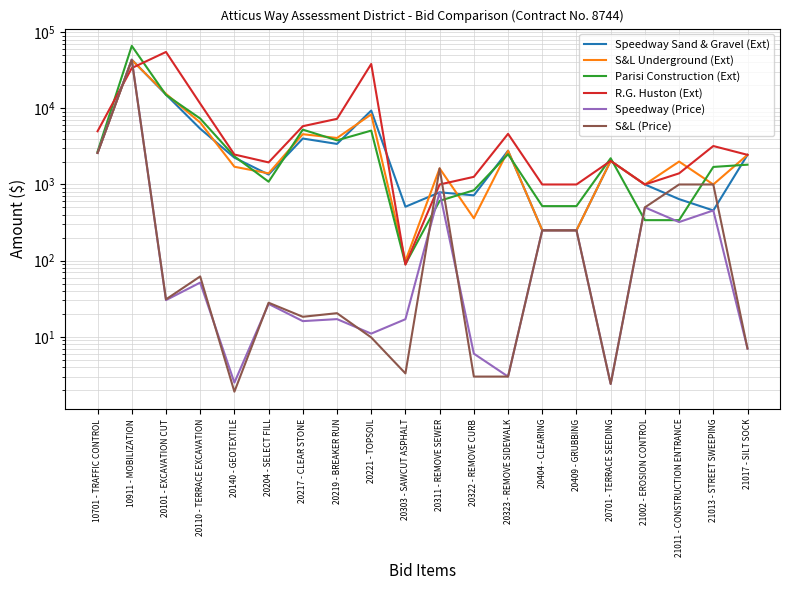

Reading left to right, what are all the values shown in this chart?

Speedway Sand & Gravel (Ext): 10701 - TRAFFIC CONTROL=2600.0	10911 - MOBILIZATION=43535.6	20101 - EXCAVATION CUT=15150.0	20110 - TERRACE EXCAVATION=5402.2	20140 - GEOTEXTILE=2250.0	20204 - SELECT FILL=1350.0	20217 - CLEAR STONE=4012.5	20219 - BREAKER RUN=3410.0	20221 - TOPSOIL=9350.0	20303 - SAWCUT ASPHALT=510.0	20311 - REMOVE SEWER=789.0	20322 - REMOVE CURB=720.0	20323 - REMOVE SIDEWALK=2775.0	20404 - CLEARING=250.0	20409 - GRUBBING=250.0	20701 - TERRACE SEEDING=2040.0	21002 - EROSION CONTROL=1000.0	21011 - CONSTRUCTION ENTRANCE=642.0	21013 - STREET SWEEPING=456.0	21017 - SILT SOCK=2450.0
S&L Underground (Ext): 10701 - TRAFFIC CONTROL=2600.0	10911 - MOBILIZATION=43178.0	20101 - EXCAVATION CUT=15500.0	20110 - TERRACE EXCAVATION=6510.0	20140 - GEOTEXTILE=1710.0	20204 - SELECT FILL=1400.0	20217 - CLEAR STONE=4575.0	20219 - BREAKER RUN=4080.0	20221 - TOPSOIL=8330.0	20303 - SAWCUT ASPHALT=99.0	20311 - REMOVE SEWER=1626.0	20322 - REMOVE CURB=360.0	20323 - REMOVE SIDEWALK=2775.0	20404 - CLEARING=250.0	20409 - GRUBBING=250.0	20701 - TERRACE SEEDING=2040.0	21002 - EROSION CONTROL=1000.0	21011 - CONSTRUCTION ENTRANCE=2000.0	21013 - STREET SWEEPING=1000.0	21017 - SILT SOCK=2450.0
Parisi Construction (Ext): 10701 - TRAFFIC CONTROL=2700.0	10911 - MOBILIZATION=66098.3	20101 - EXCAVATION CUT=15000.0	20110 - TERRACE EXCAVATION=7350.0	20140 - GEOTEXTILE=2340.0	20204 - SELECT FILL=1087.5	20217 - CLEAR STONE=5250.0	20219 - BREAKER RUN=3800.0	20221 - TOPSOIL=5100.0	20303 - SAWCUT ASPHALT=90.0	20311 - REMOVE SEWER=610.0	20322 - REMOVE CURB=840.0	20323 - REMOVE SIDEWALK=2497.5	20404 - CLEARING=520.0	20409 - GRUBBING=520.0	20701 - TERRACE SEEDING=2210.0	21002 - EROSION CONTROL=340.0	21011 - CONSTRUCTION ENTRANCE=340.0	21013 - STREET SWEEPING=1700.0	21017 - SILT SOCK=1820.0
R.G. Huston (Ext): 10701 - TRAFFIC CONTROL=5000.0	10911 - MOBILIZATION=33808.9	20101 - EXCAVATION CUT=55000.0	20110 - TERRACE EXCAVATION=11550.0	20140 - GEOTEXTILE=2475.0	20204 - SELECT FILL=1950.0	20217 - CLEAR STONE=5825.0	20219 - BREAKER RUN=7280.0	20221 - TOPSOIL=38250.0	20303 - SAWCUT ASPHALT=88.5	20311 - REMOVE SEWER=1000.0	20322 - REMOVE CURB=1260.0	20323 - REMOVE SIDEWALK=4625.0	20404 - CLEARING=1000.0	20409 - GRUBBING=1000.0	20701 - TERRACE SEEDING=2040.0	21002 - EROSION CONTROL=1000.0	21011 - CONSTRUCTION ENTRANCE=1400.0	21013 - STREET SWEEPING=3200.0	21017 - SILT SOCK=2450.0
Speedway (Price): 10701 - TRAFFIC CONTROL=2600.0	10911 - MOBILIZATION=43535.6	20101 - EXCAVATION CUT=30.3	20110 - TERRACE EXCAVATION=51.5	20140 - GEOTEXTILE=2.5	20204 - SELECT FILL=27.0	20217 - CLEAR STONE=16.1	20219 - BREAKER RUN=17.1	20221 - TOPSOIL=11.0	20303 - SAWCUT ASPHALT=17.0	20311 - REMOVE SEWER=789.0	20322 - REMOVE CURB=6.0	20323 - REMOVE SIDEWALK=3.0	20404 - CLEARING=250.0	20409 - GRUBBING=250.0	20701 - TERRACE SEEDING=2.4	21002 - EROSION CONTROL=500.0	21011 - CONSTRUCTION ENTRANCE=321.0	21013 - STREET SWEEPING=456.0	21017 - SILT SOCK=7.0
S&L (Price): 10701 - TRAFFIC CONTROL=2600.0	10911 - MOBILIZATION=43178.0	20101 - EXCAVATION CUT=31.0	20110 - TERRACE EXCAVATION=62.0	20140 - GEOTEXTILE=1.9	20204 - SELECT FILL=28.0	20217 - CLEAR STONE=18.3	20219 - BREAKER RUN=20.4	20221 - TOPSOIL=9.8	20303 - SAWCUT ASPHALT=3.3	20311 - REMOVE SEWER=1626.0	20322 - REMOVE CURB=3.0	20323 - REMOVE SIDEWALK=3.0	20404 - CLEARING=250.0	20409 - GRUBBING=250.0	20701 - TERRACE SEEDING=2.4	21002 - EROSION CONTROL=500.0	21011 - CONSTRUCTION ENTRANCE=1000.0	21013 - STREET SWEEPING=1000.0	21017 - SILT SOCK=7.0